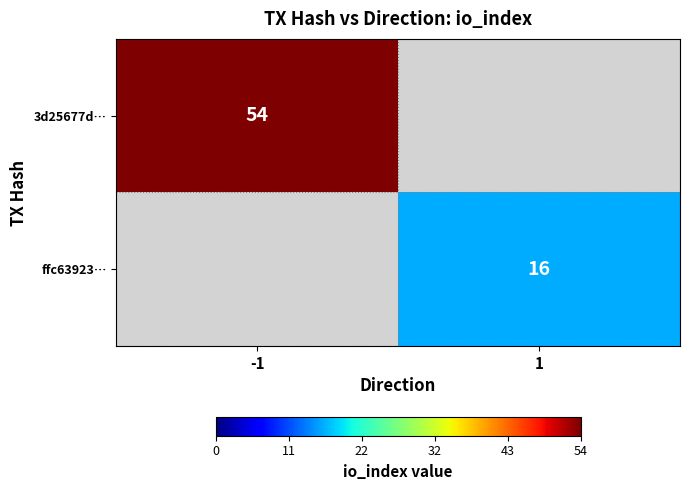

The ffc63923… series shows 16 at 1. True or false?

True